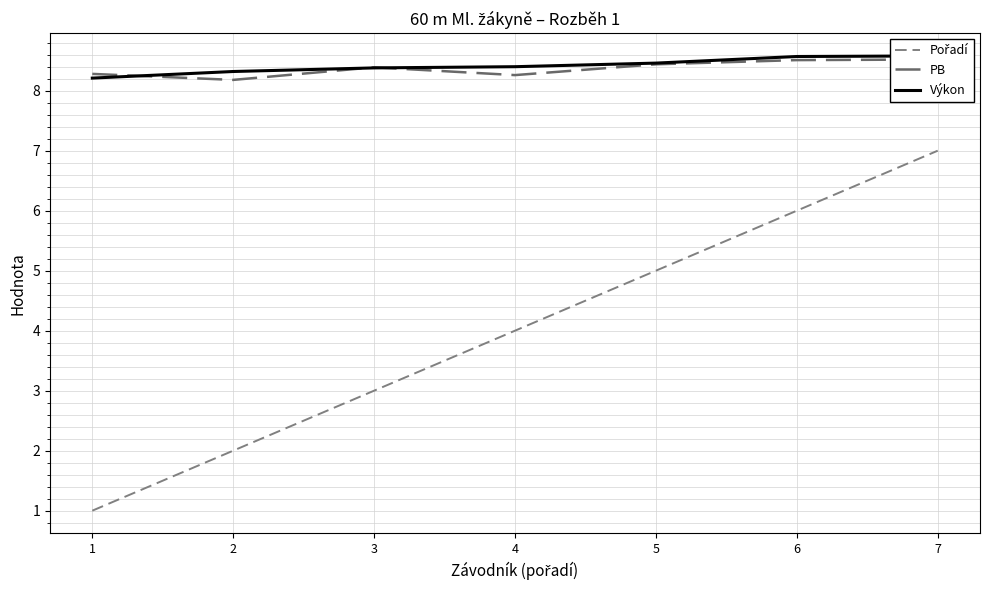

True or false: PB has a value of 8.5 at 7.

True